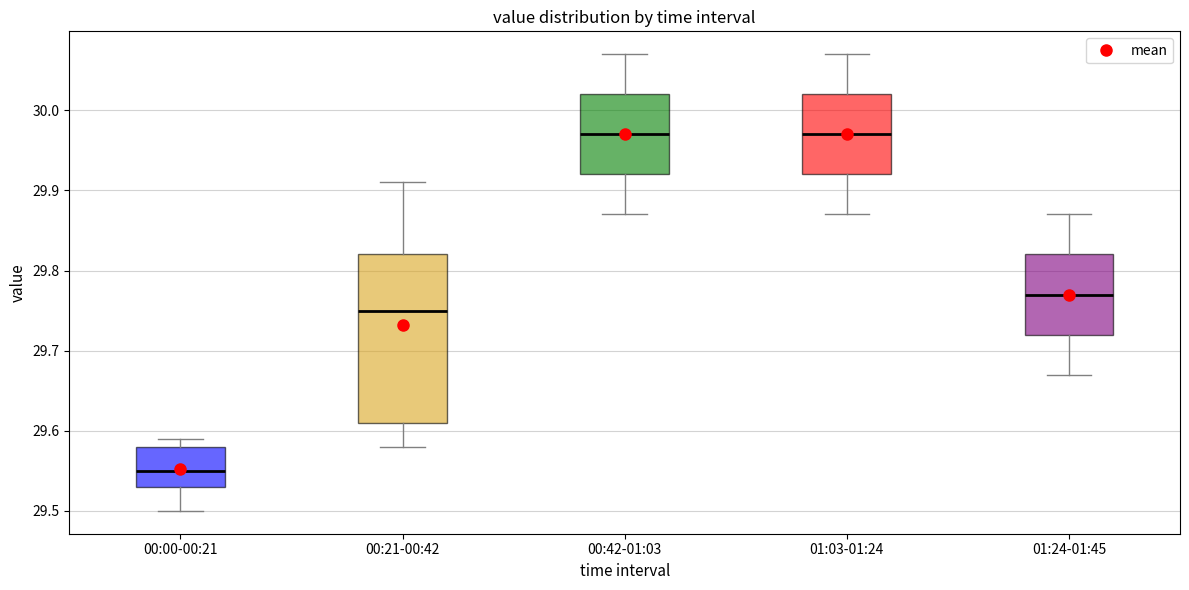

Reading left to right, transcribe this box plot: for each box, give where its median line is, the range the box spans, and where its two whiskers end, as read against the y-axis. The values are not printed on the chart, so give them approximately, as read against the axis.

00:00-00:21: median 29.55, box 29.53 to 29.58, whiskers 29.50 to 29.59
00:21-00:42: median 29.75, box 29.61 to 29.82, whiskers 29.58 to 29.91
00:42-01:03: median 29.97, box 29.92 to 30.02, whiskers 29.87 to 30.07
01:03-01:24: median 29.97, box 29.92 to 30.02, whiskers 29.87 to 30.07
01:24-01:45: median 29.77, box 29.72 to 29.82, whiskers 29.67 to 29.87